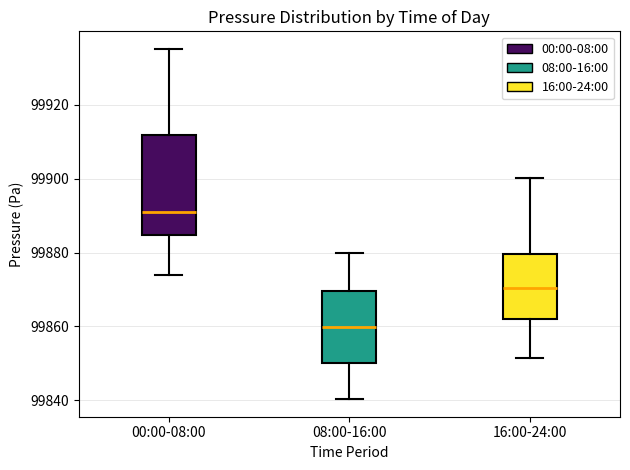

Where is the upper edge of the box for 16:00-24:00 on the y-axis? The values are not printed on the chart, so give them approximately, as read against the axis.

99880